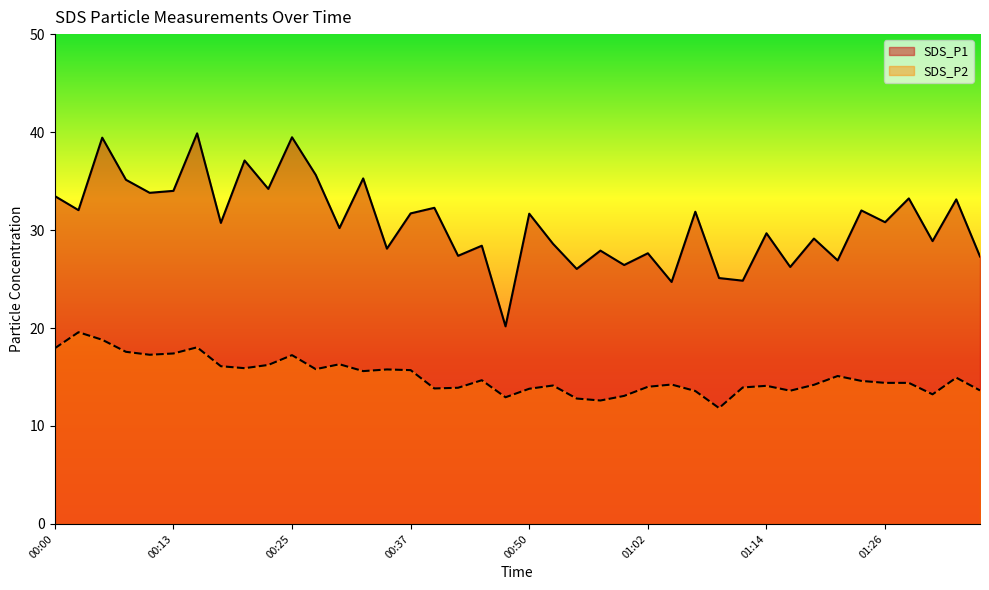

Which category has the highest value in the SDS_P1 series?

00:15